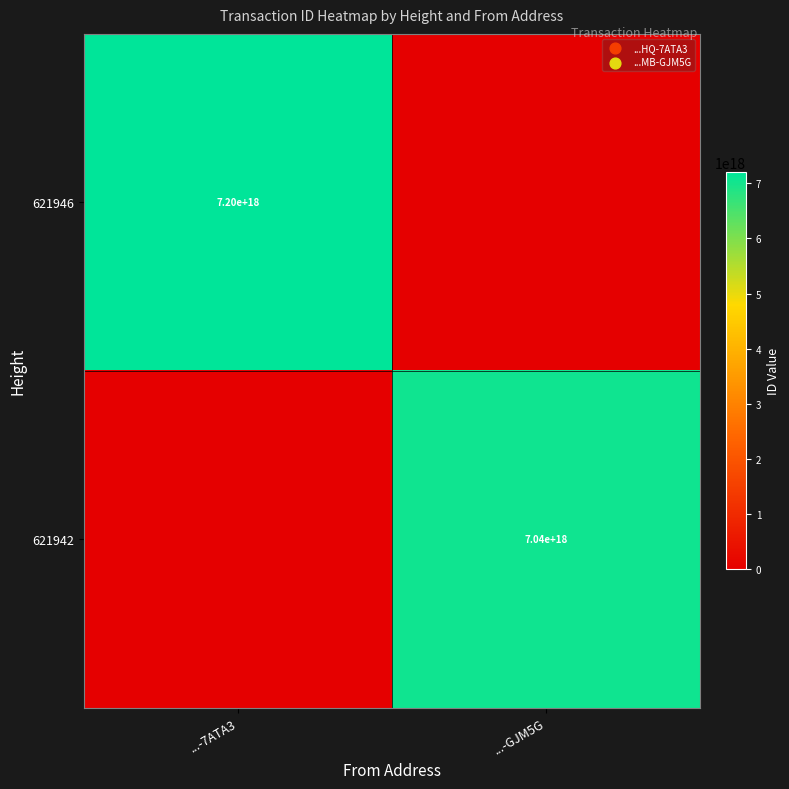

Is it true that 621946 equals 9722070881005332480 at ...-7ATA3?

False